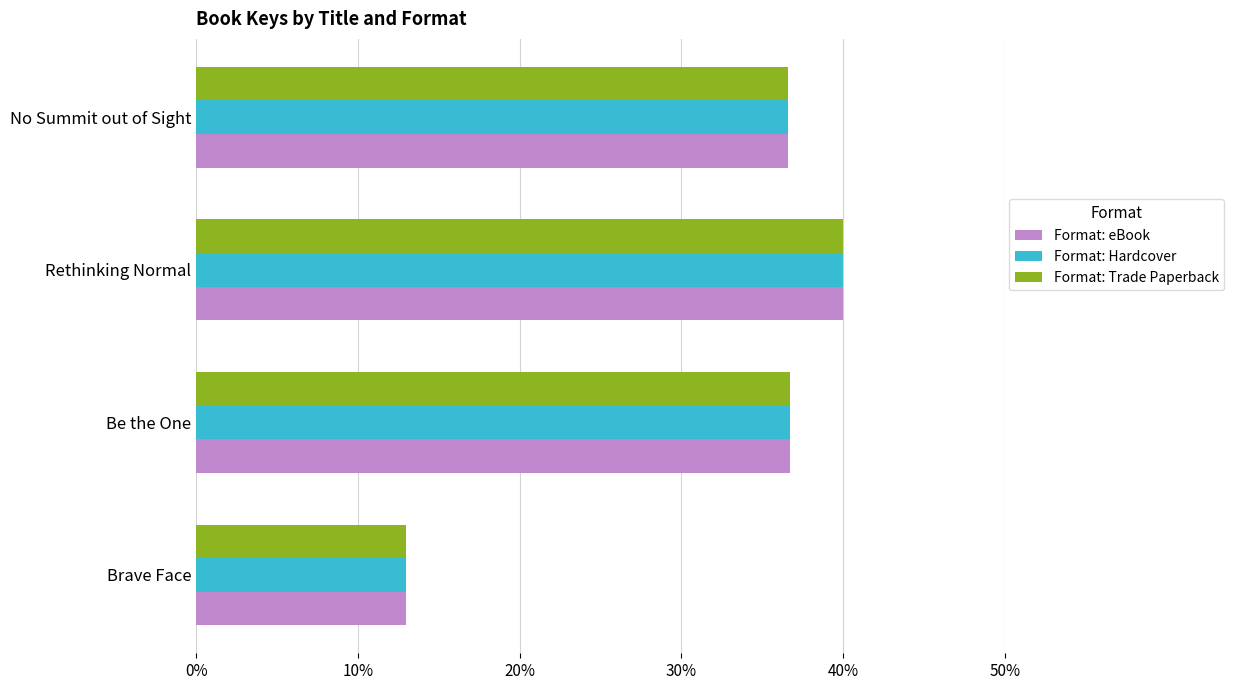

At how many categories does at least one series exceed 14?

3